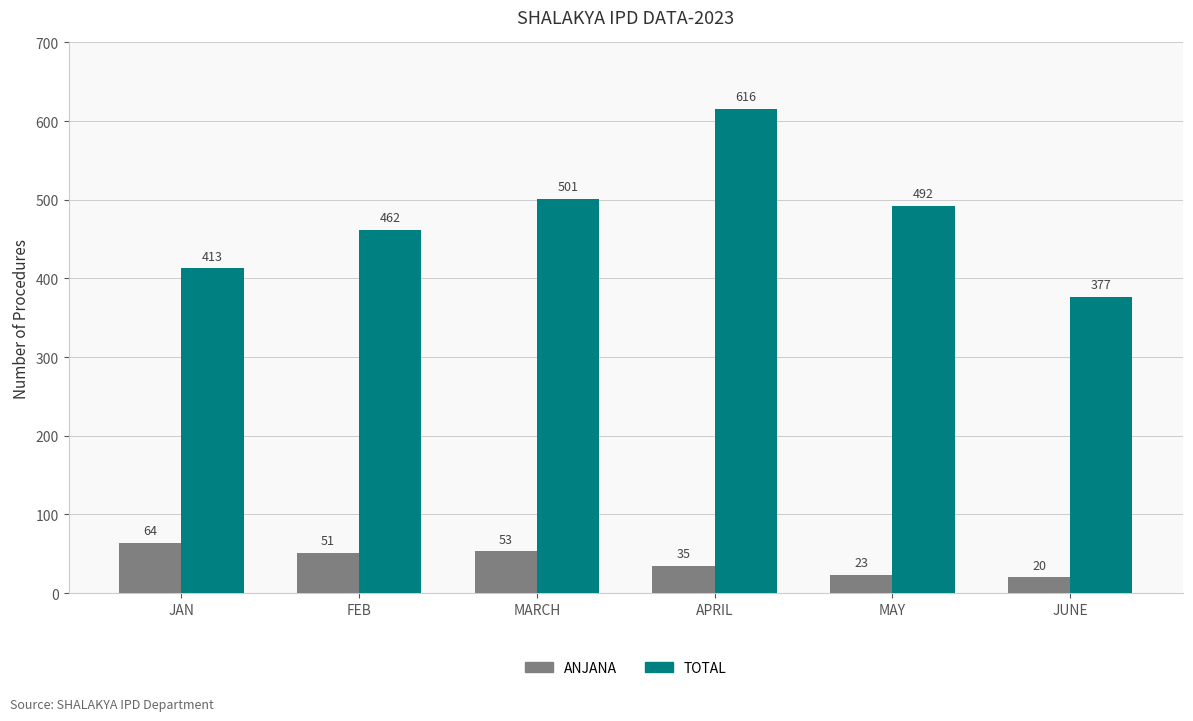

How many bars are there in each group?

2